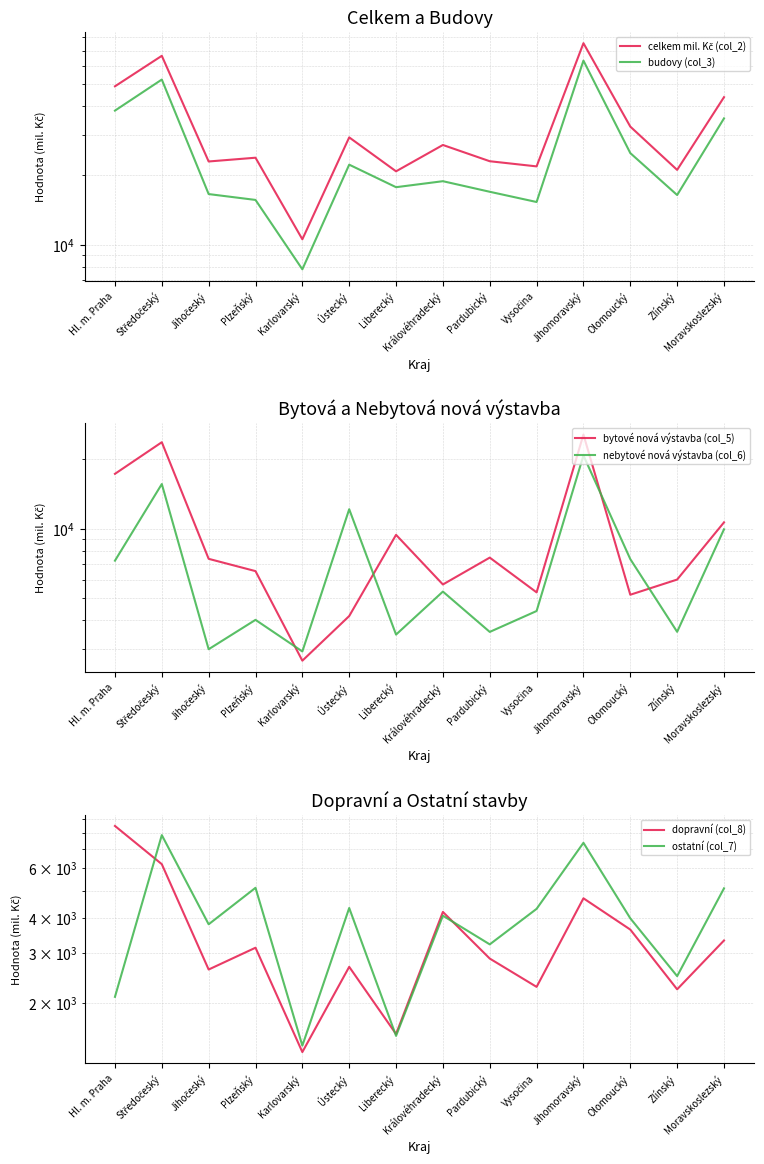

Reading left to right, list all the values displayed in this chart.

celkem mil. Kč (col_2): 48901	66413	23005	23889	10537	29297	20843	27145	23062	21899	75373	32643	21141	43860
budovy (col_3): 38320	52335	16589	15641	7797	22282	17774	18875	16975	15319	63288	25024	16429	35444
bytové nová výstavba (col_5): 17306	23754	7388	6533	2664	4166	9395	5715	7479	5281	25644	5157	6004	10645
nebytové nová výstavba (col_6): 7253	15625	2988	4010	2922	12142	3460	5322	3554	4381	20800	7369	3557	9931
dopravní (col_8): 8485	6206	2621	3133	1334	2679	1546	4199	2867	2274	4694	3634	2229	3324
ostatní (col_7): 2096	7872	3795	5115	1406	4336	1523	4071	3220	4306	7391	3985	2483	5092